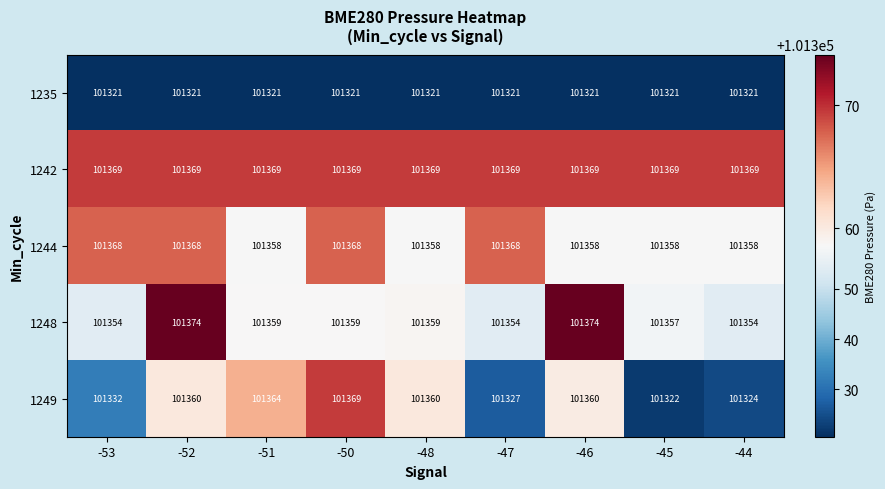

The value of 1248 at -53 is 62568. True or false?

False